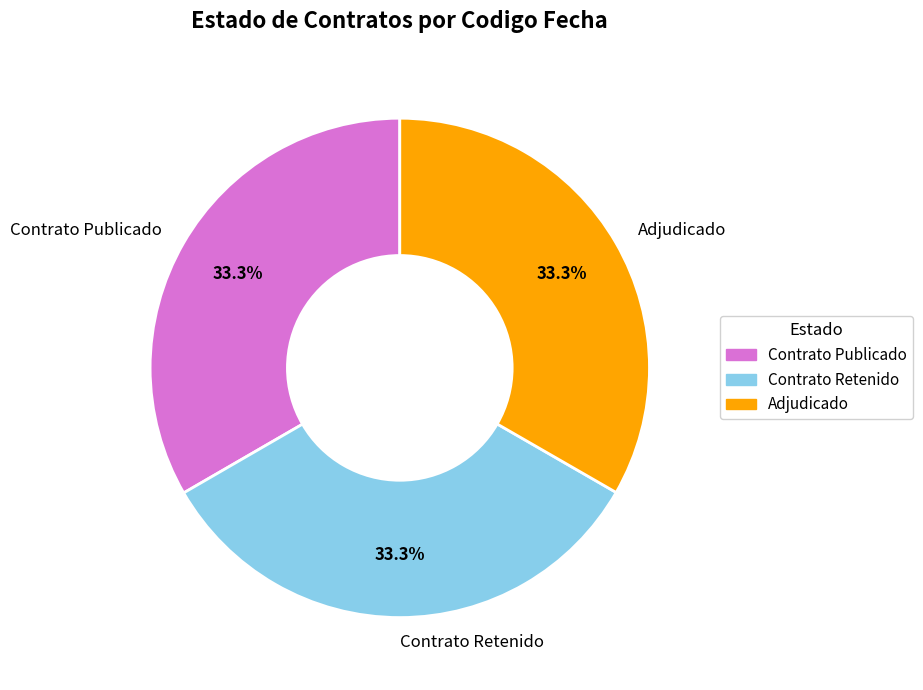

Combined, what portion of the pie is Contrato Retenido and Contrato Publicado?

66.7%